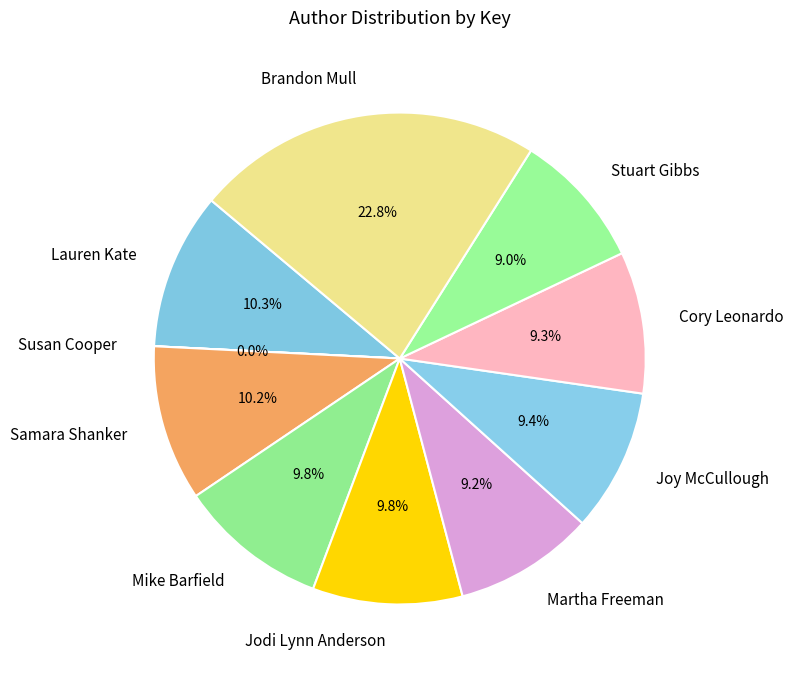

Does Martha Freeman represent more than half of the total?

No